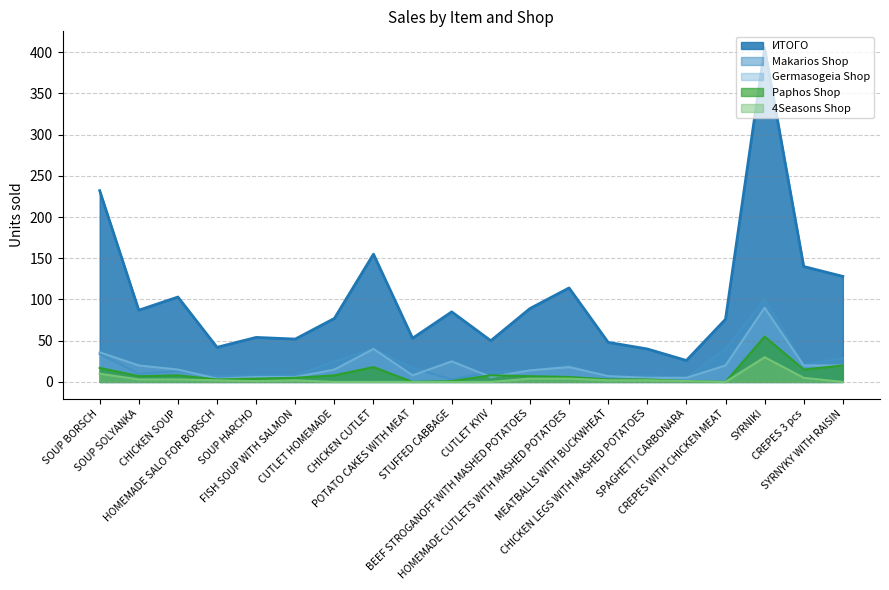

What is the sum of all Makarios Shop values?

419